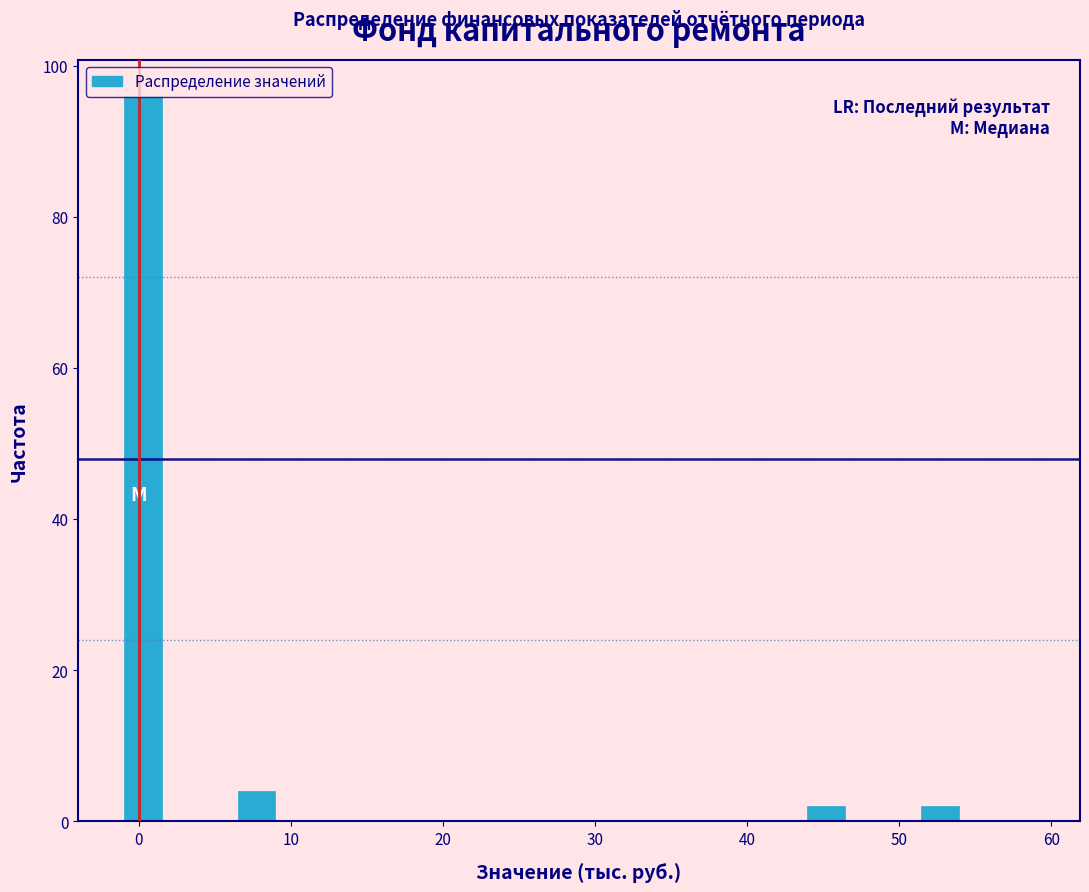

Around what value on the x-axis is the tallest bar? Give the approximate position of its centre, as read against the axis.

0